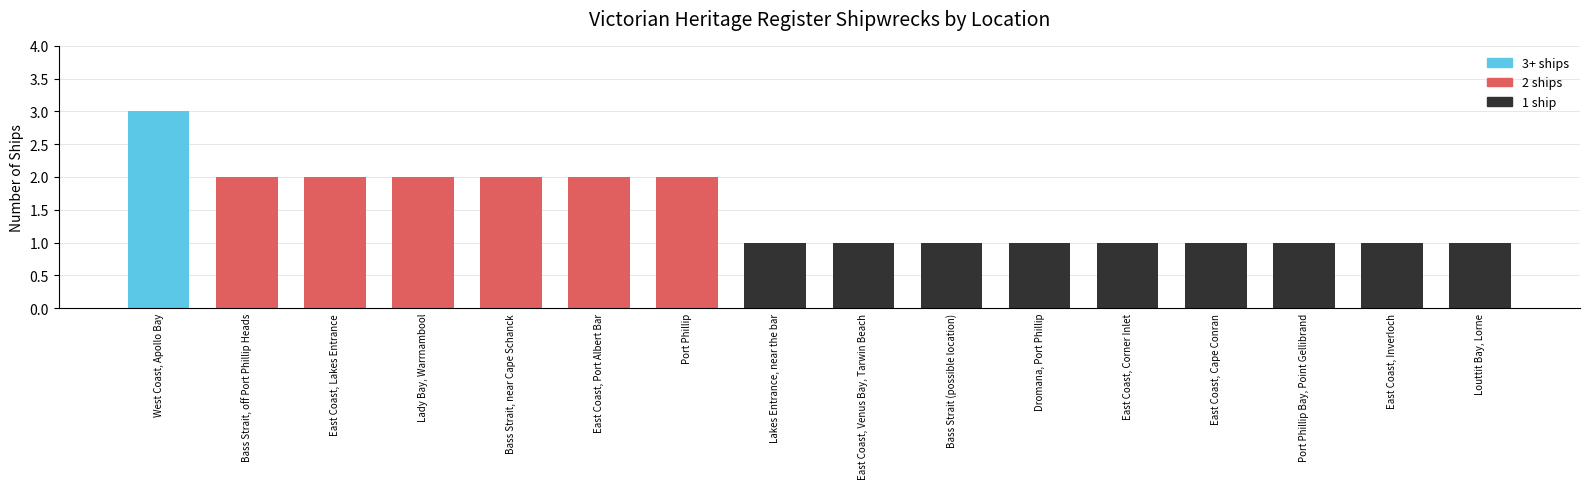

What is the sum of all values?

24